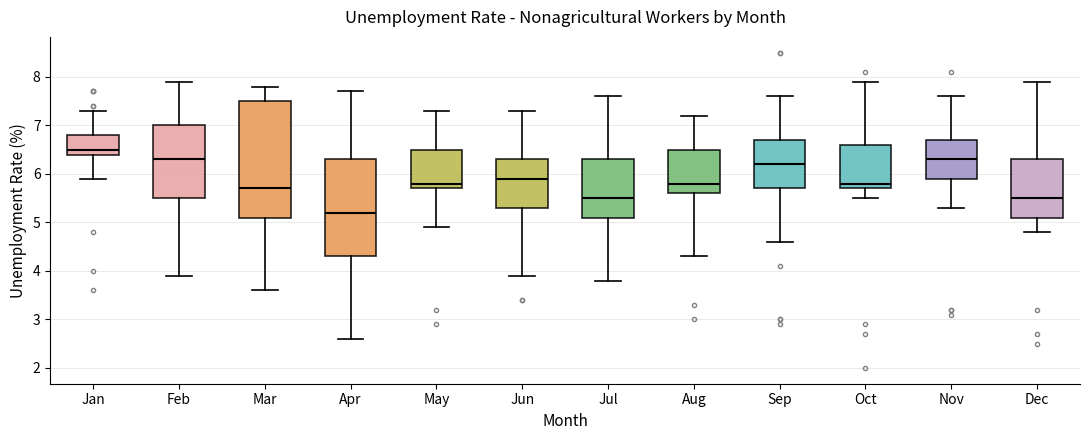

Which box is the tallest, from its lower edge to its upper edge?

Mar